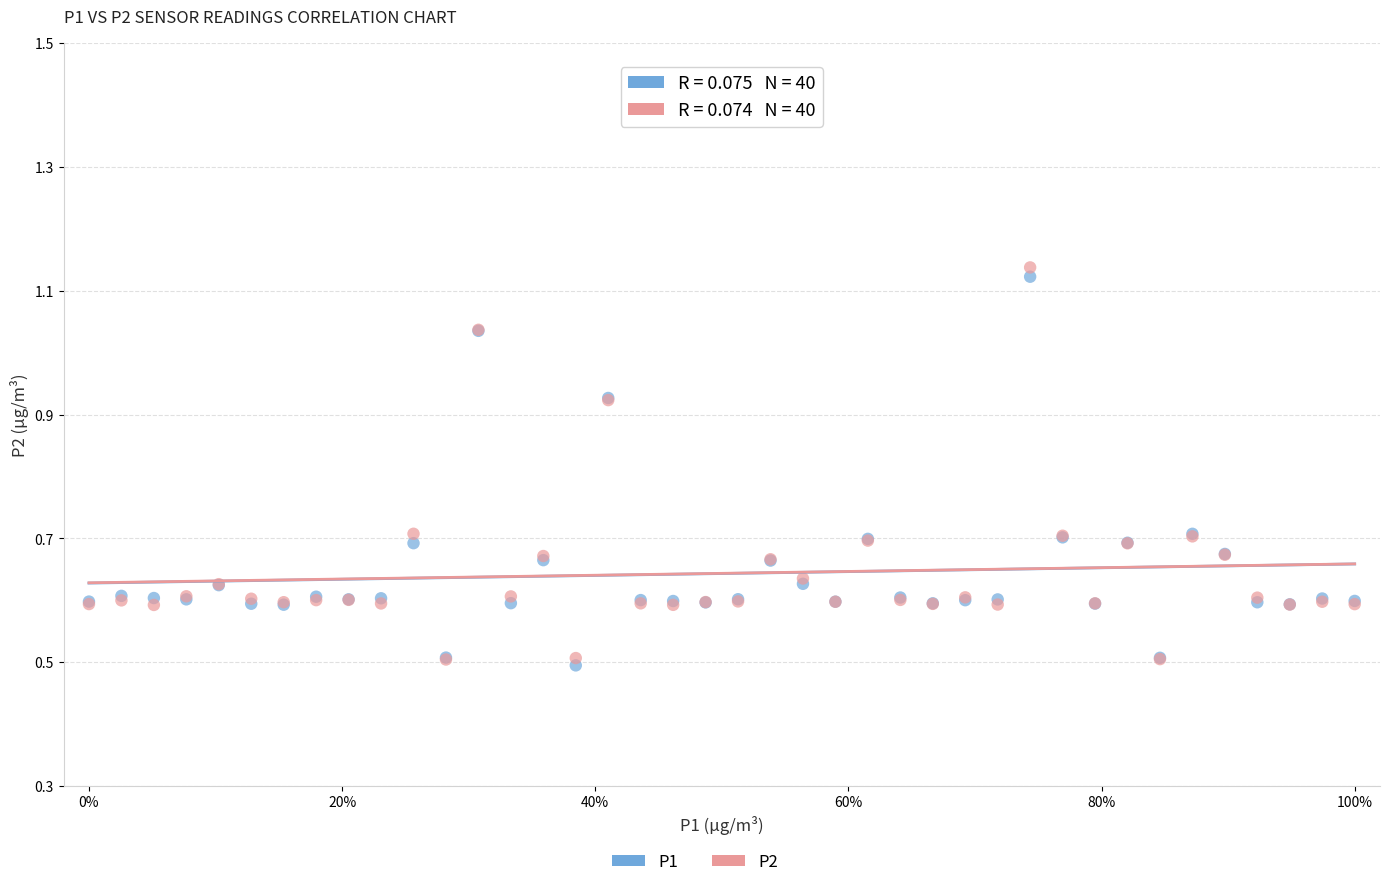

Which series has the widest spread of Y values?

P2